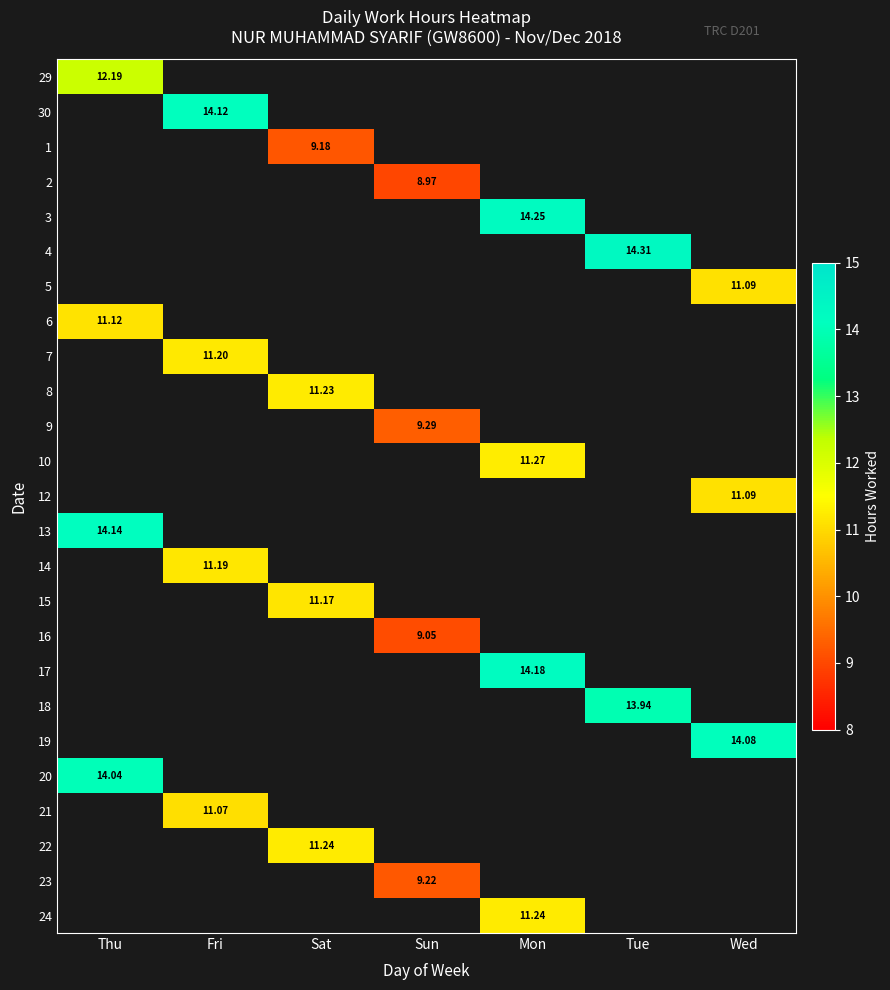

Which has a higher value, Fri or Mon?

Mon